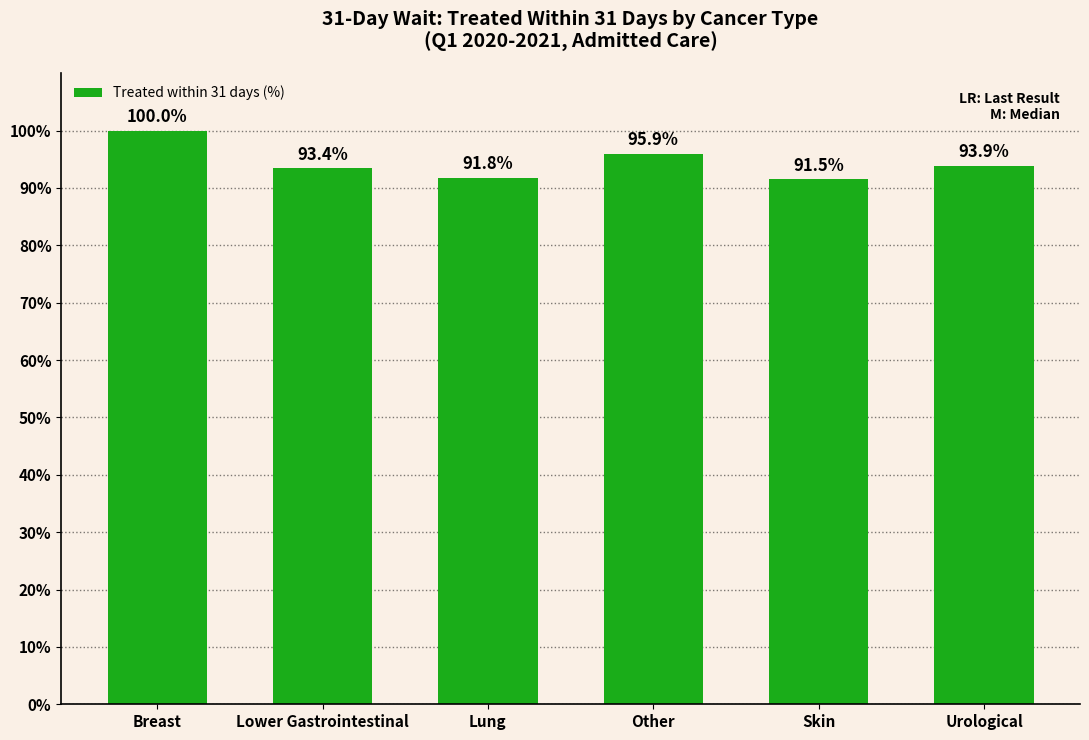

What is the label of the 4th bar from the left?

Other